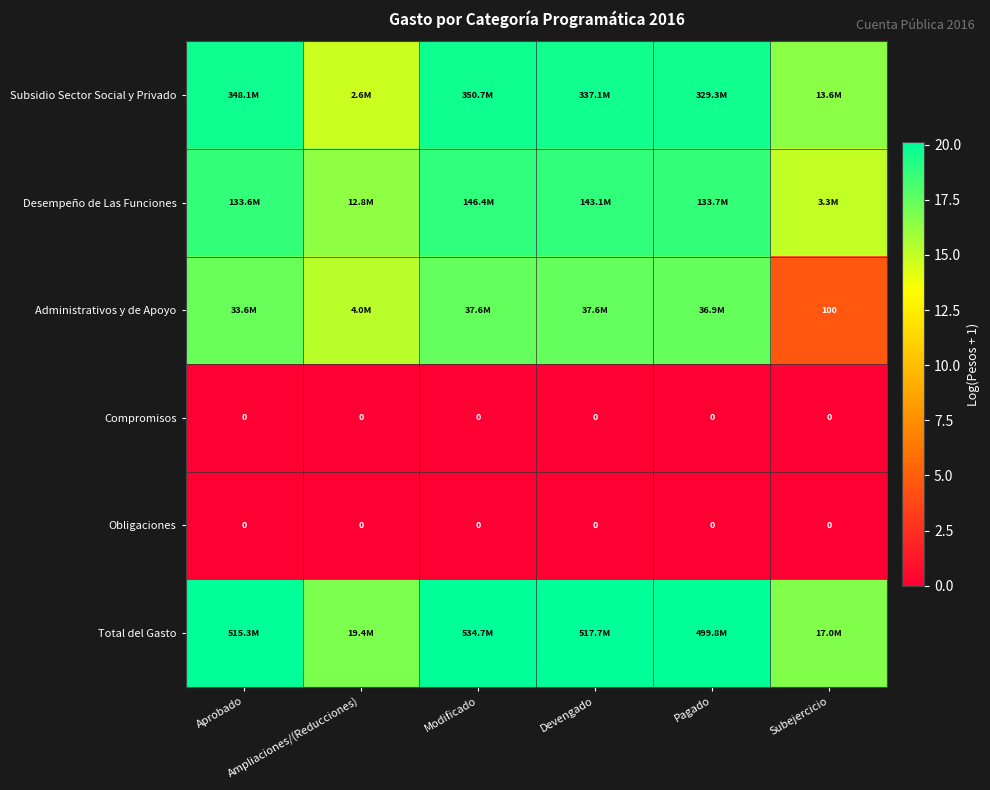

What is the average value of the Administrativos y de Apoyo series?

14.9